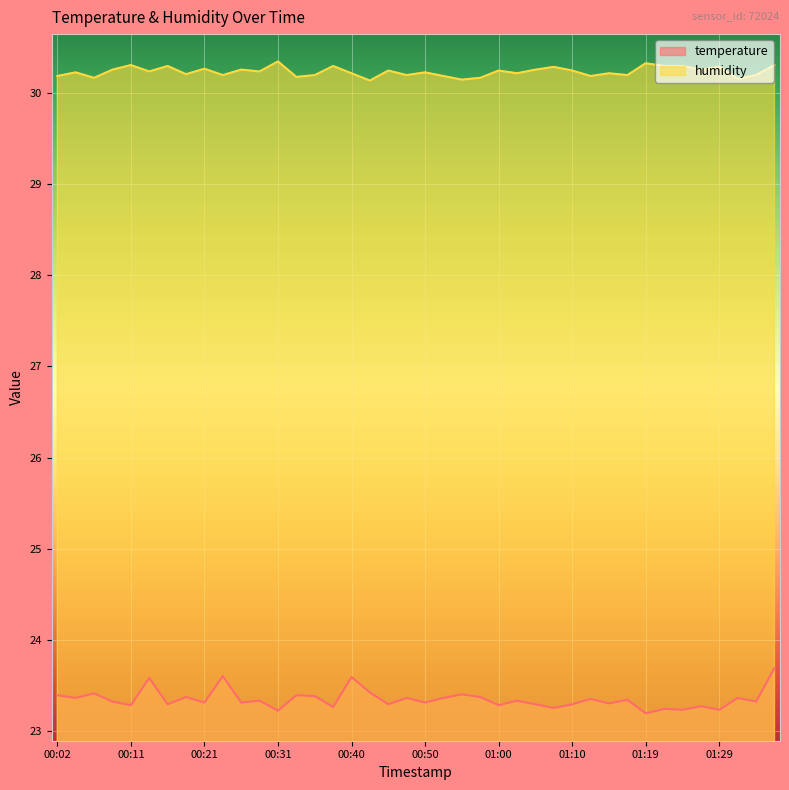

Between 00:24 and 00:28, which series saw the biggest shift?

temperature